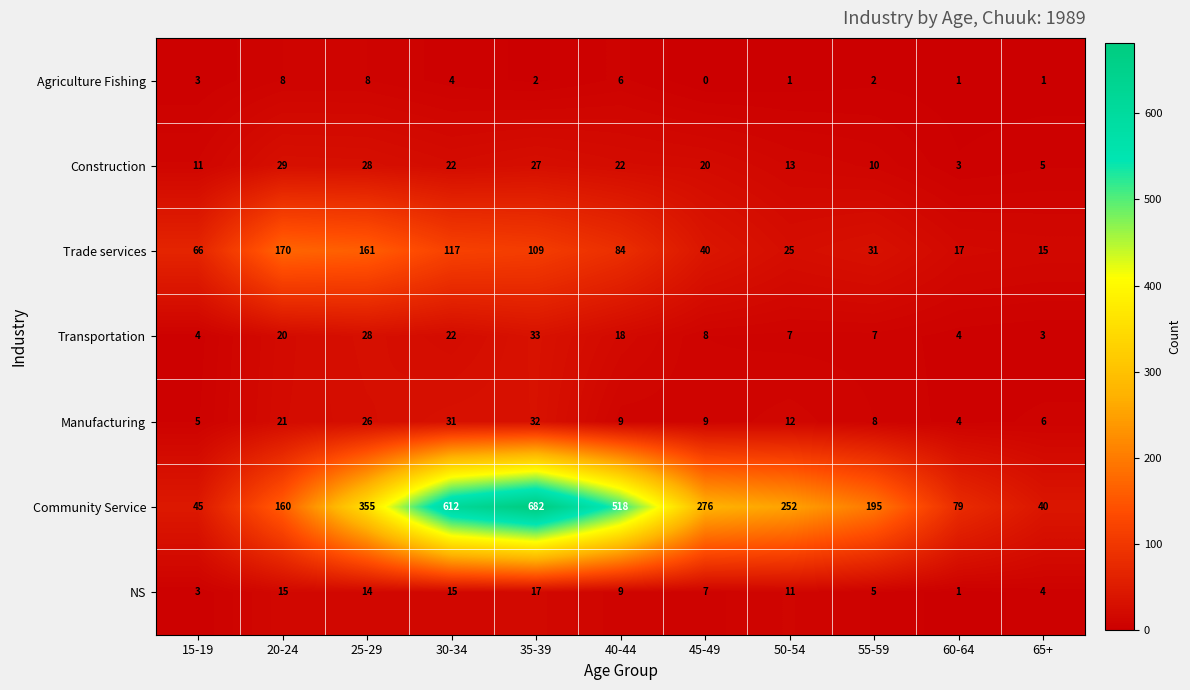

Is it true that Transportation equals 11 at 40-44?

False